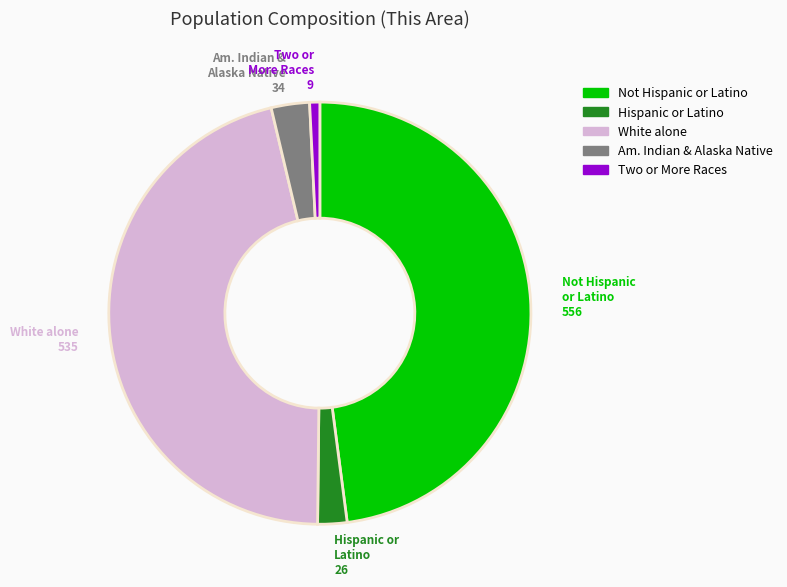

Does any single category account for the majority?

No